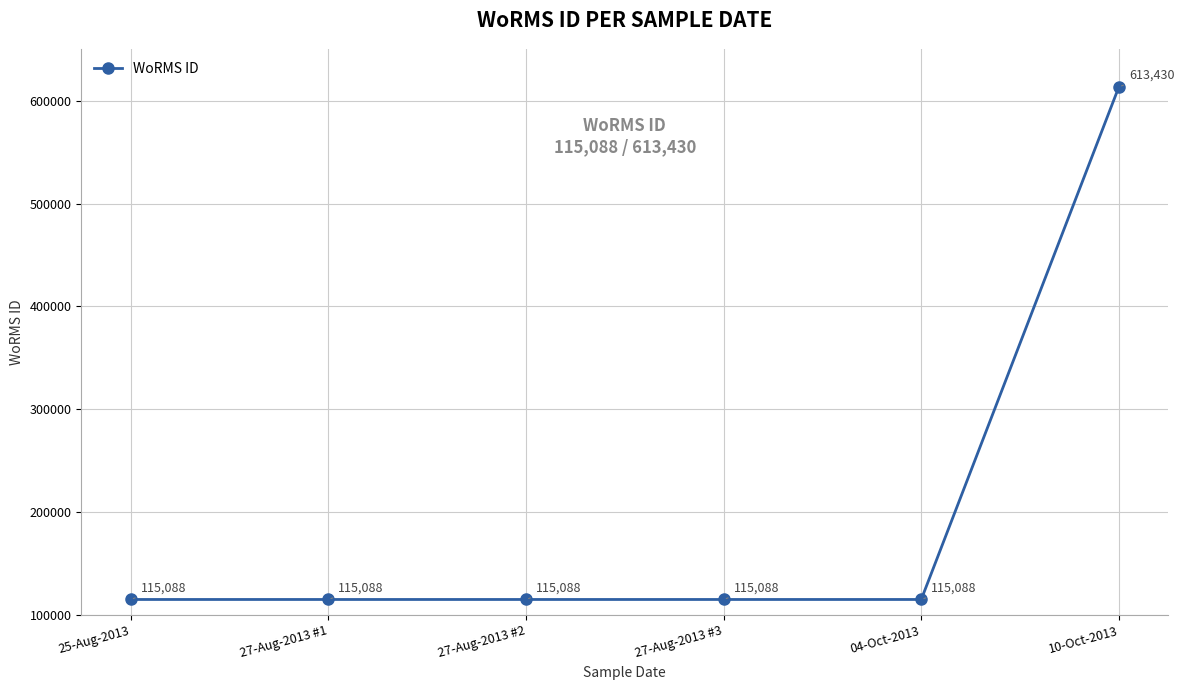

What is the ratio of the value at 27-Aug-2013 #1 to the value at 25-Aug-2013?

1.0